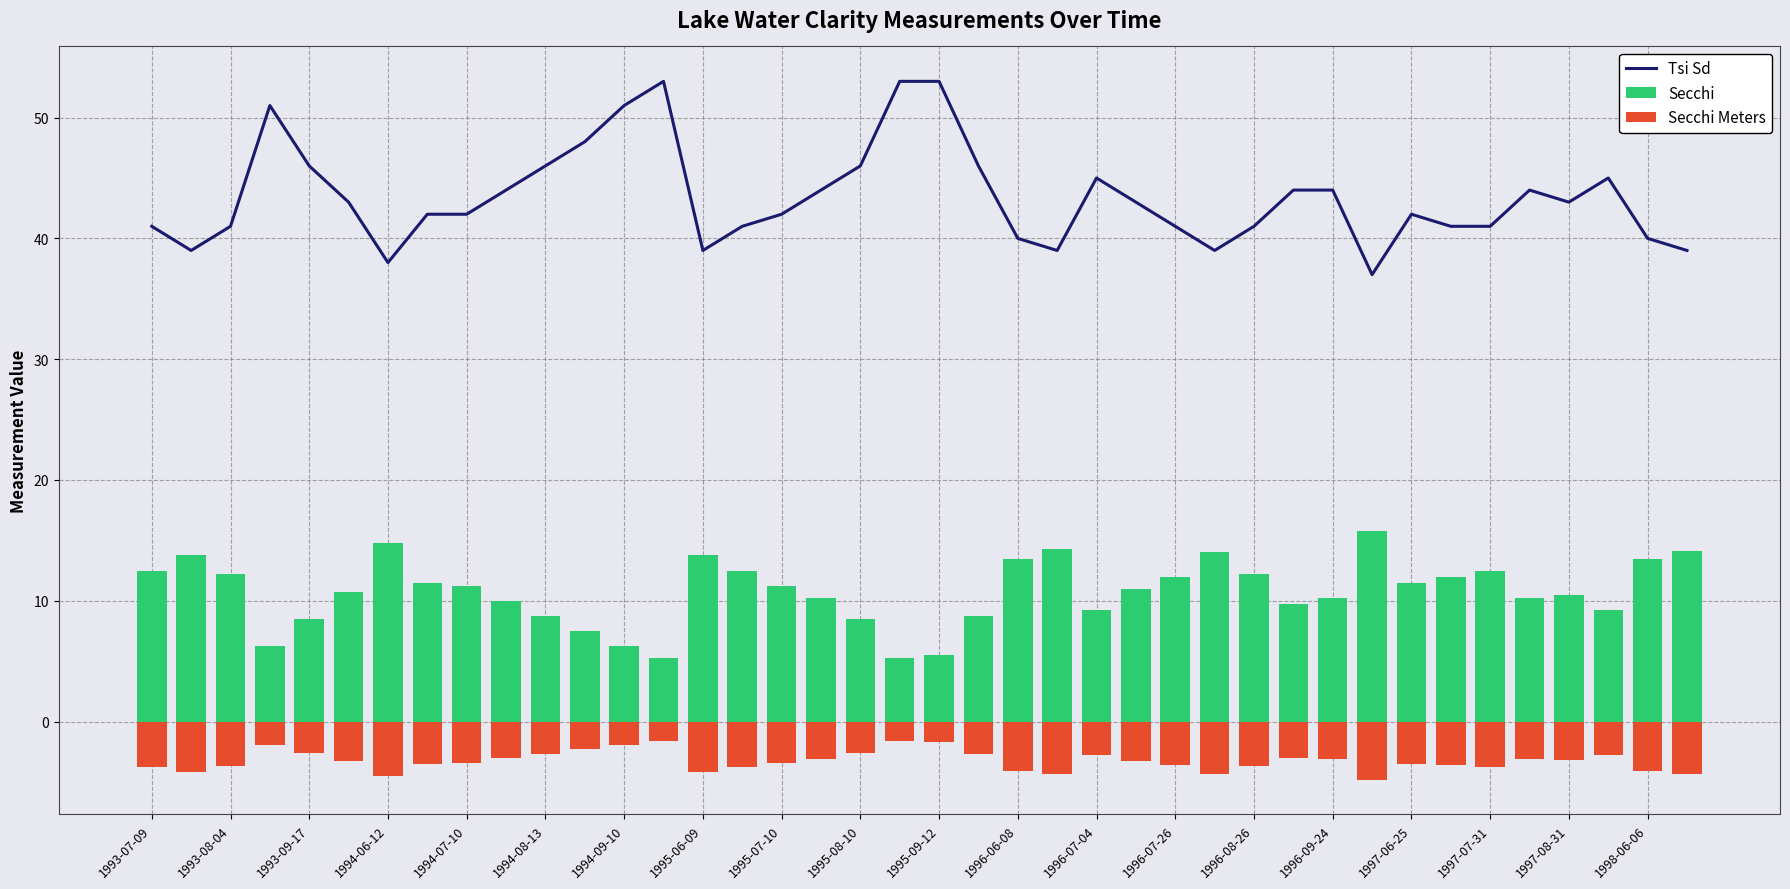

At which category does the chart reach its minimum across all series?

31